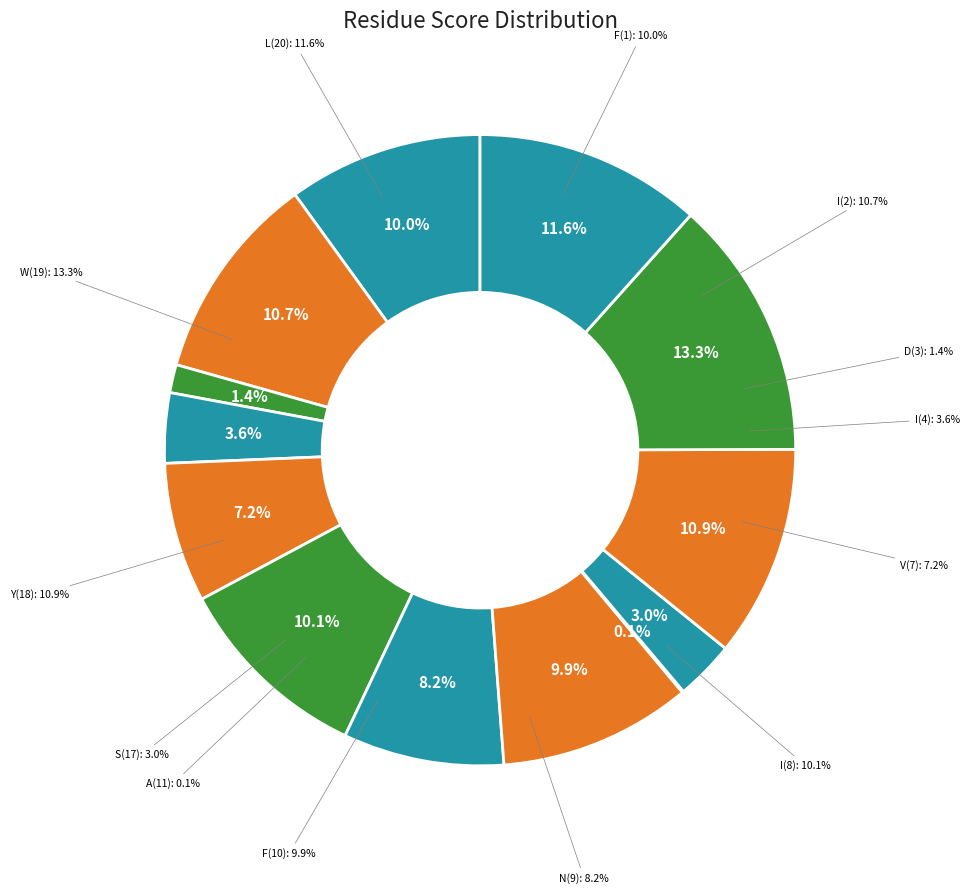

What percentage is the S(17) slice, to the nearest percent?

3%